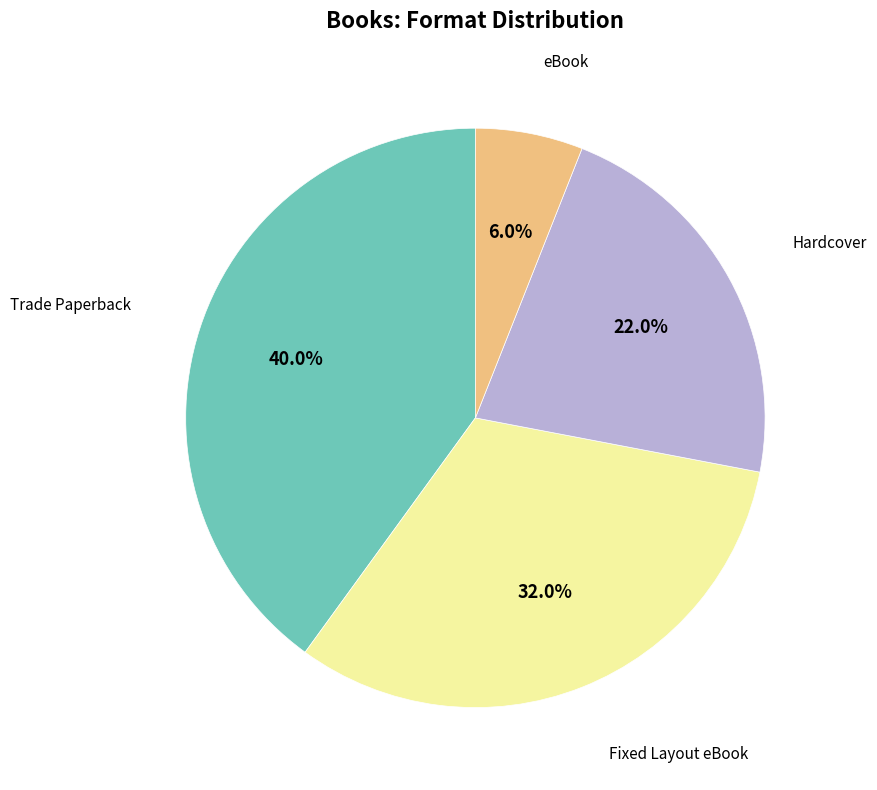

Does any single category account for the majority?

No